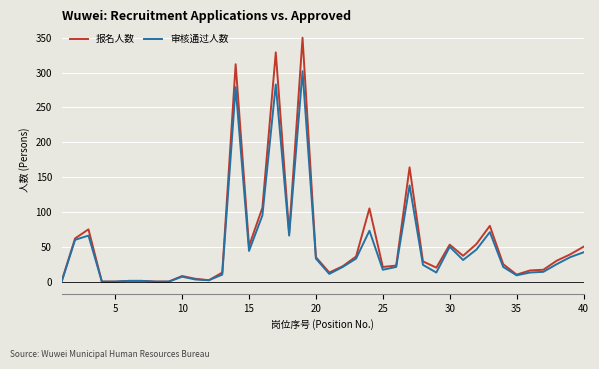

What is the greatest value displayed?

350